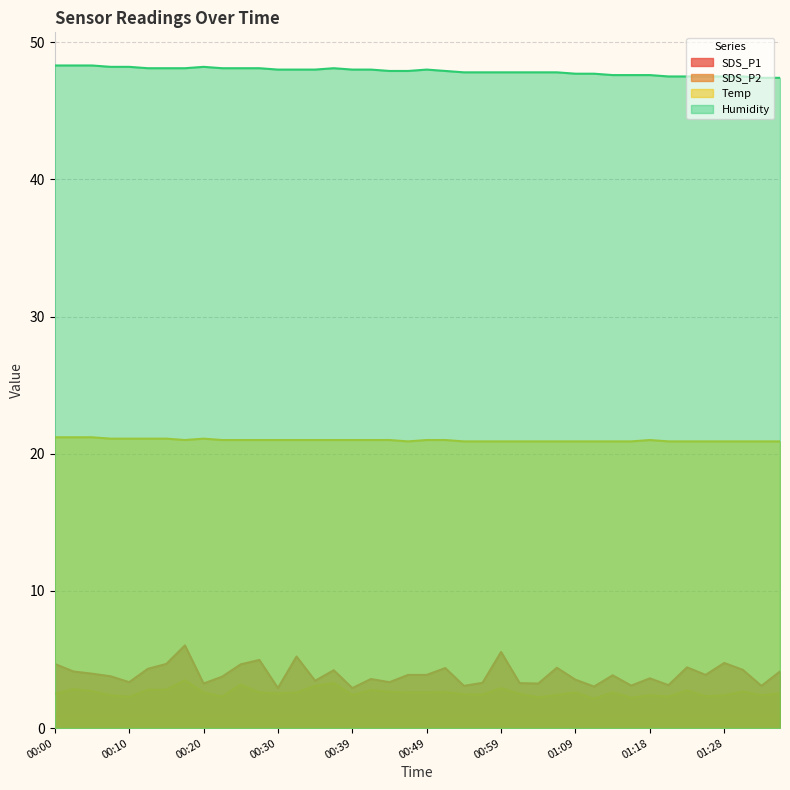

What is the label of the 24th point from the left?

00:56